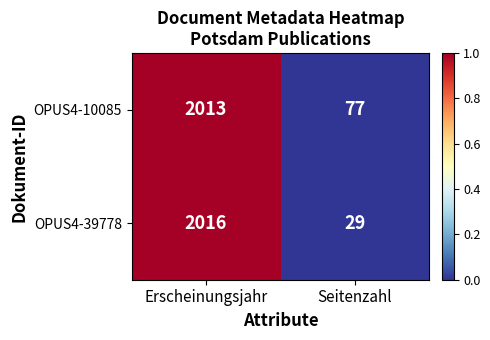

True or false: OPUS4-39778 has a value of 29 at Seitenzahl.

True